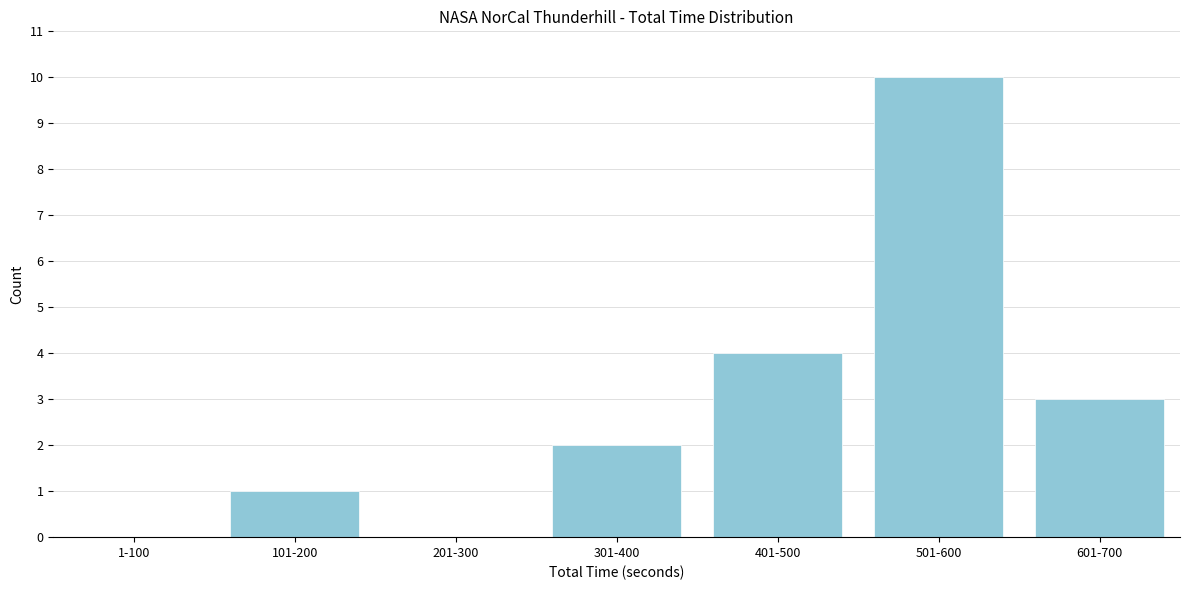

Reading right to left, transcribe all the data shown in this chart.

601-700=3	501-600=10	401-500=4	301-400=2	201-300=0	101-200=1	1-100=0